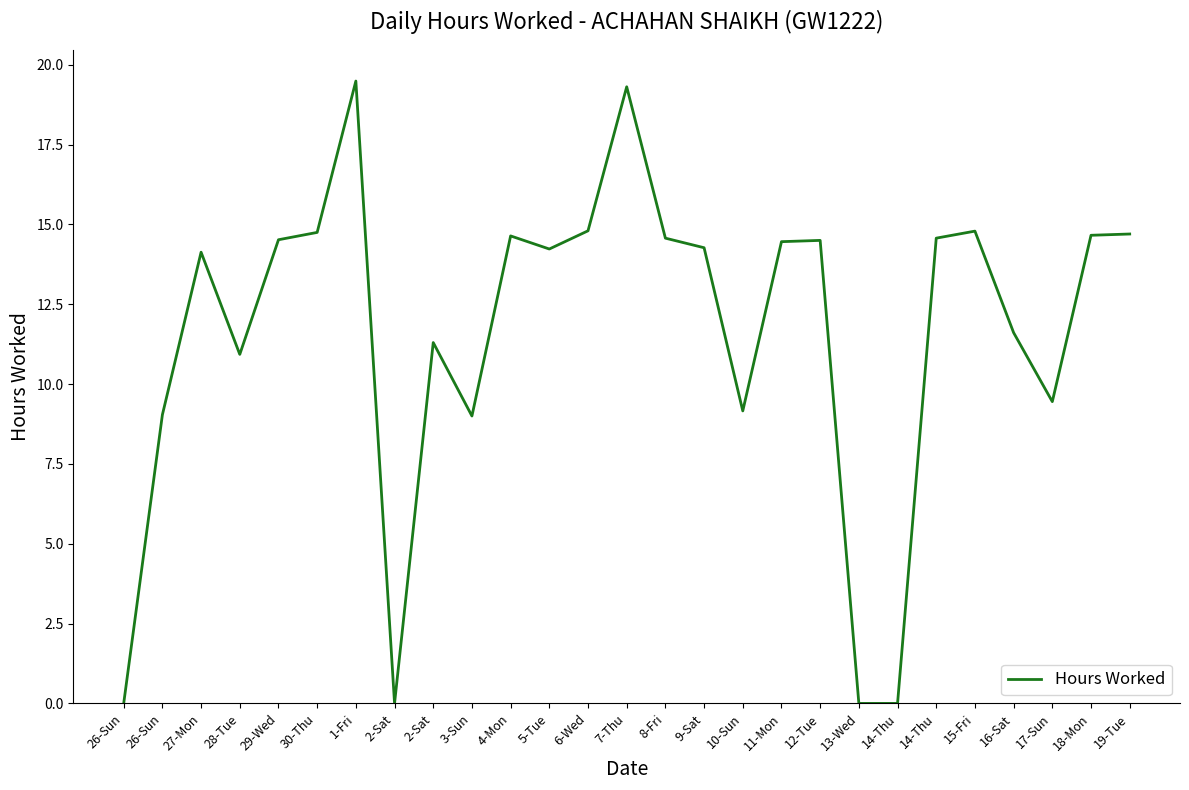

Is this an area chart (filled region under the line)?

No